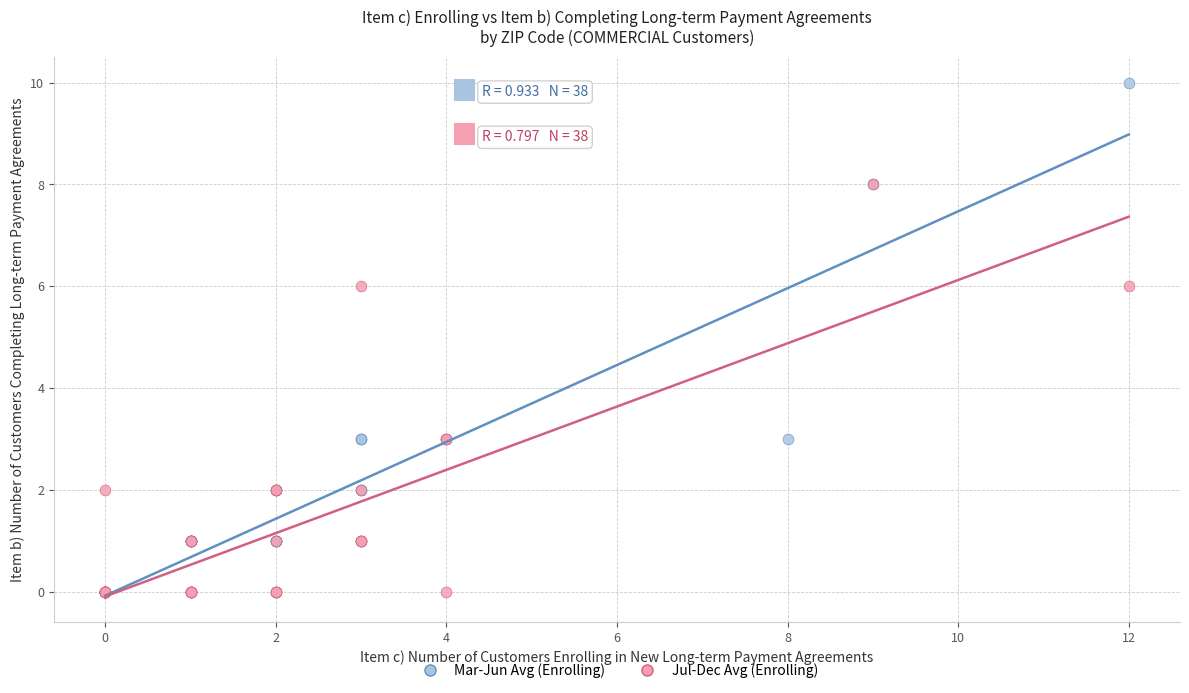

Which series has the largest Y range (max minus min)?

Mar-Jun Avg (Enrolling)